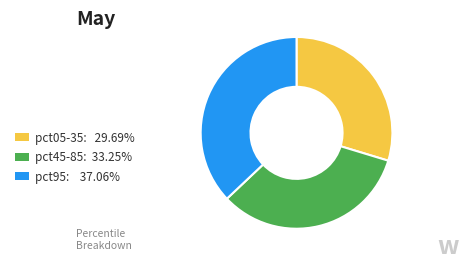

Do pct95: 37.06% and pct05-35: 29.69% together represent more than half of the pie?

Yes